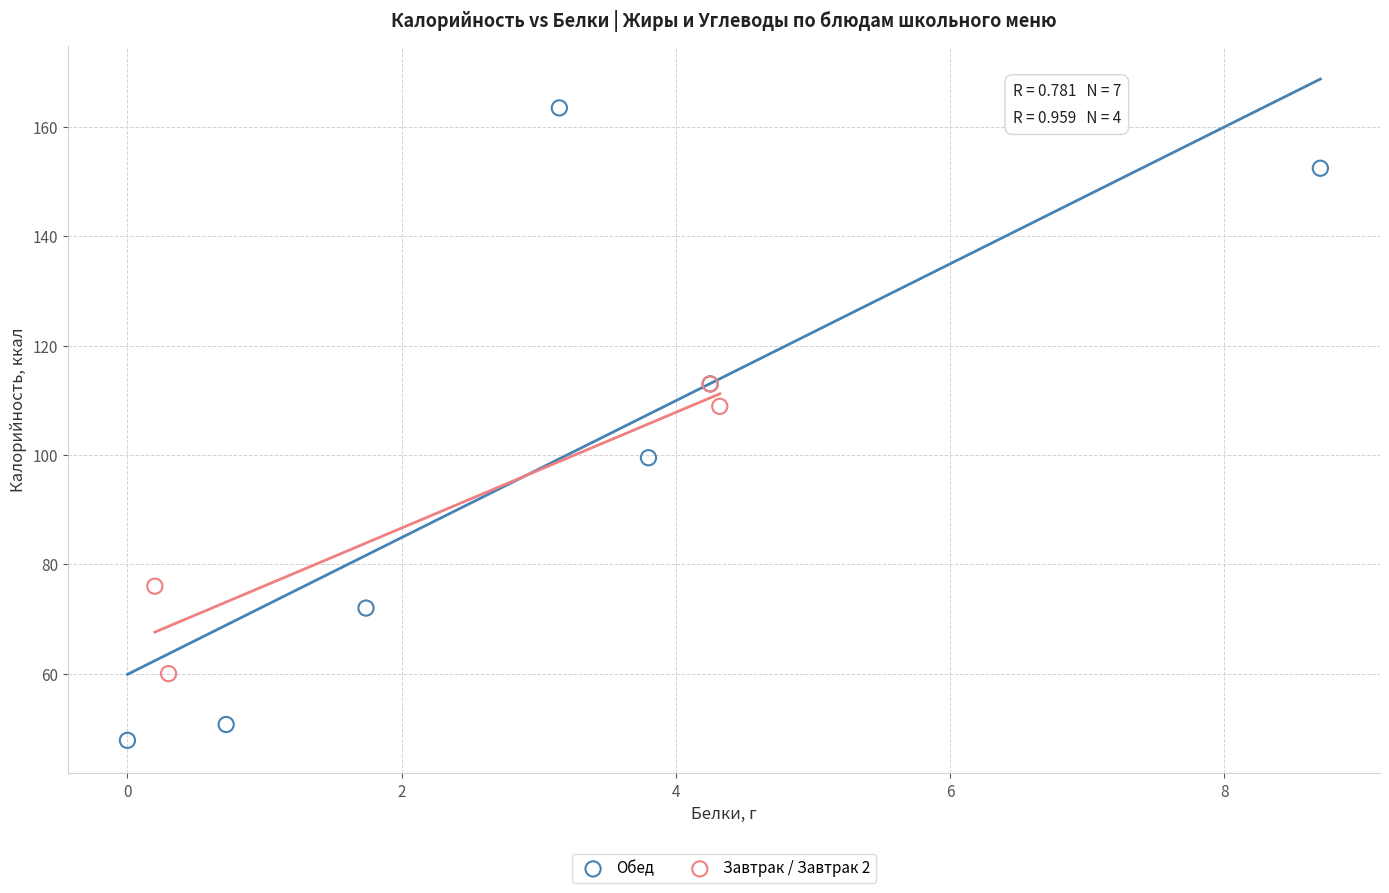

Which series has the widest spread of Y values?

Обед